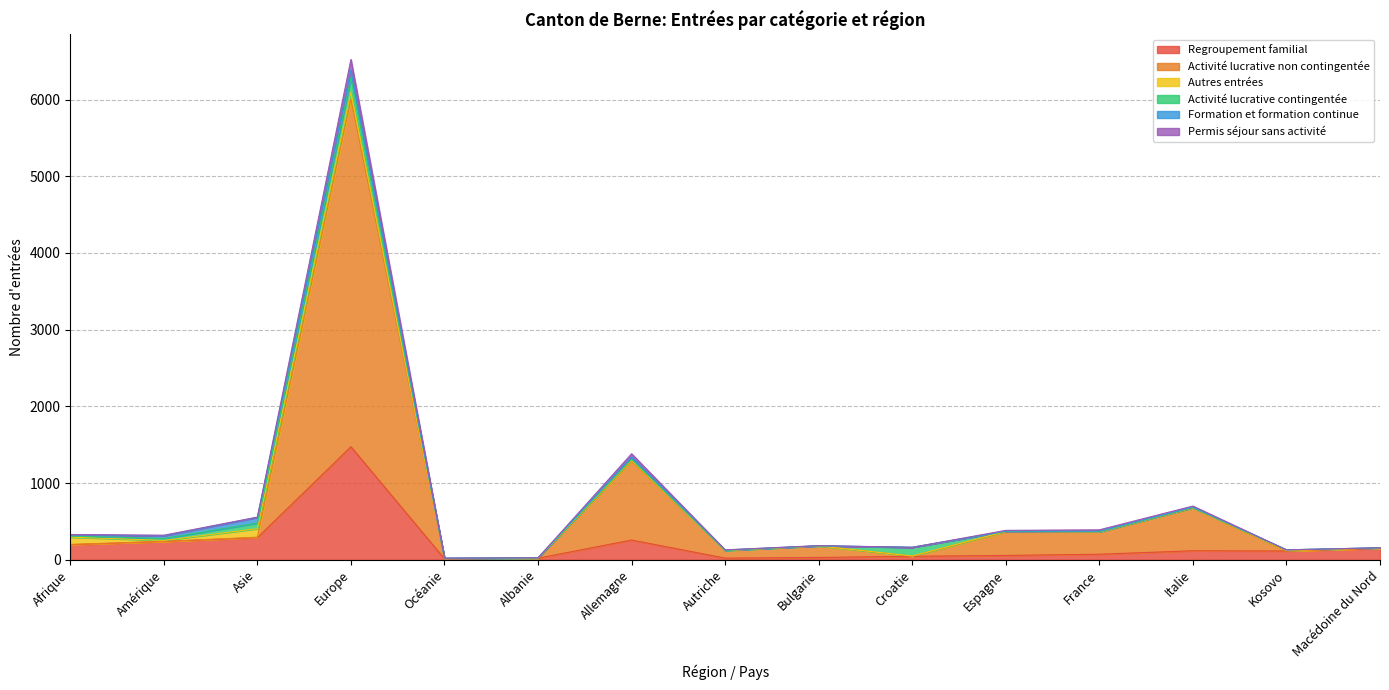

Which category has the highest value in the Regroupement familial series?

Europe